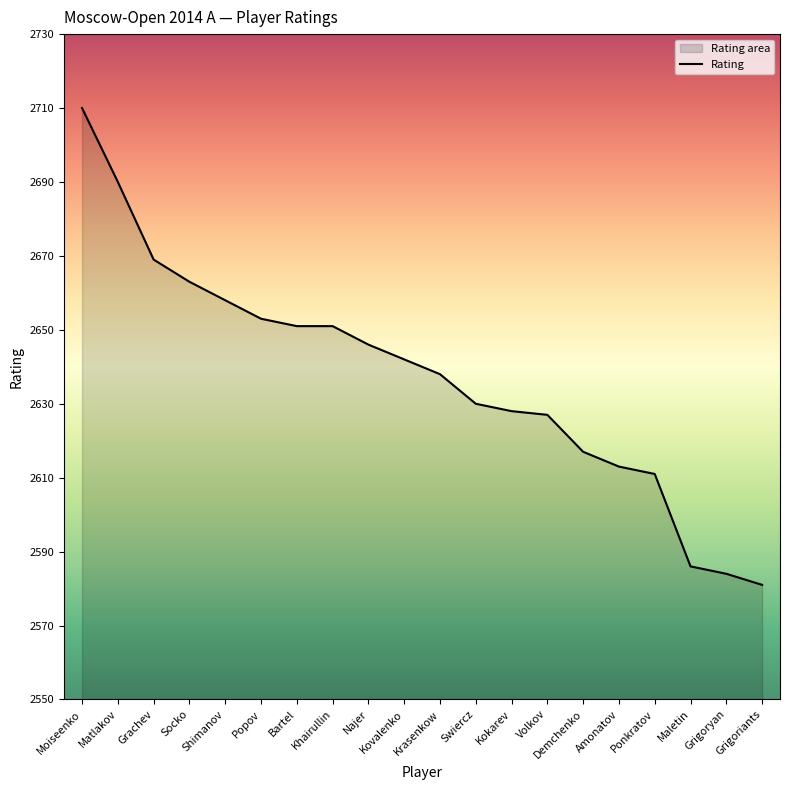

Where does the data first go above 2642?

Moiseenko